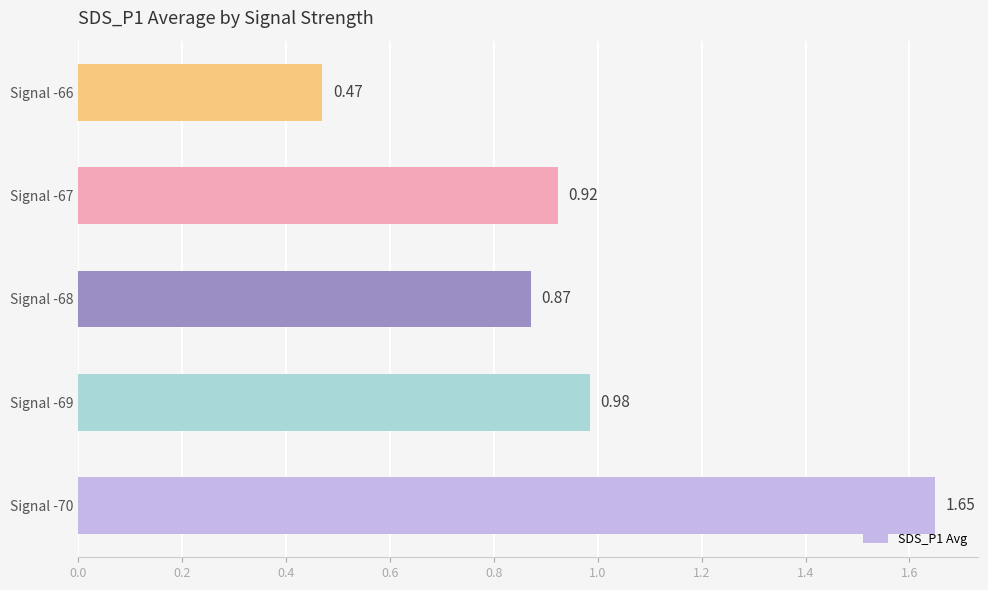

Between Signal -68 and Signal -66, which is larger?

Signal -68